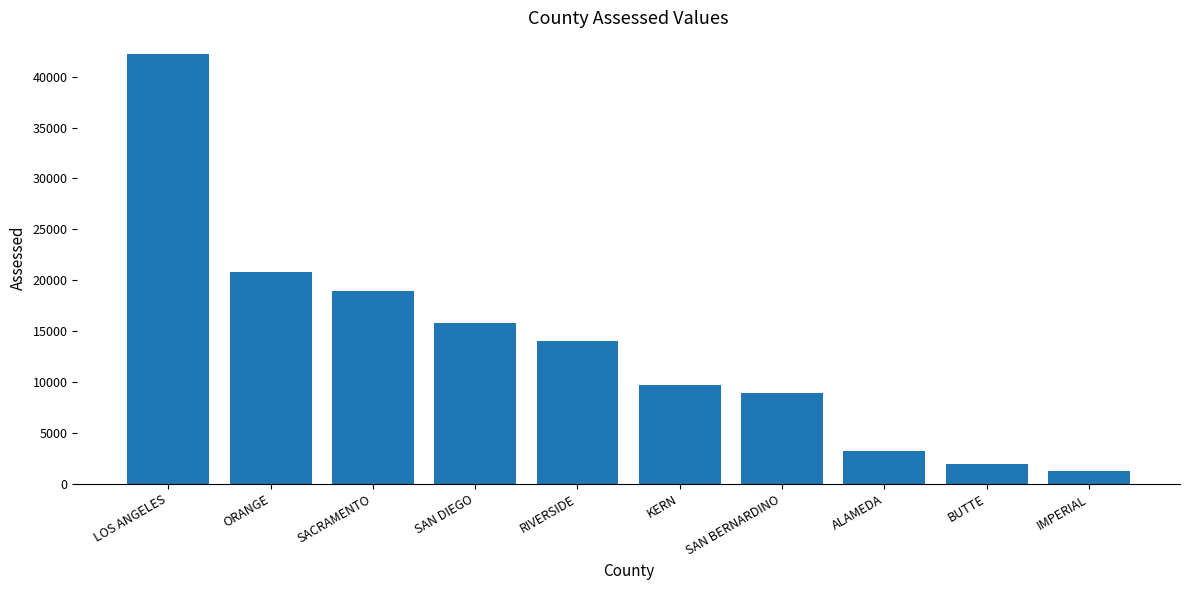

The chart shows a value of 15816 at SAN DIEGO. True or false?

True